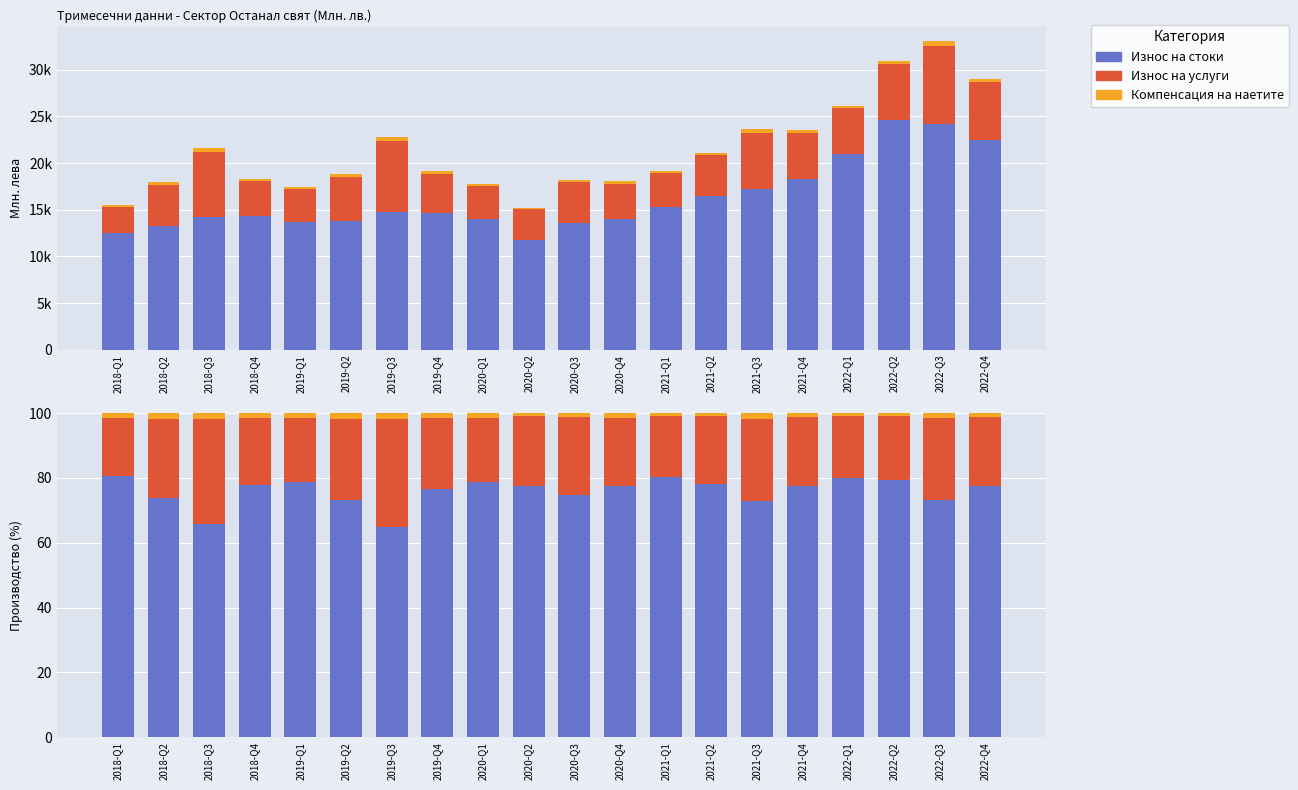

List the series in order of their peak value, lowest first.

Компенсация на наетите, Износ на услуги, Износ на стоки